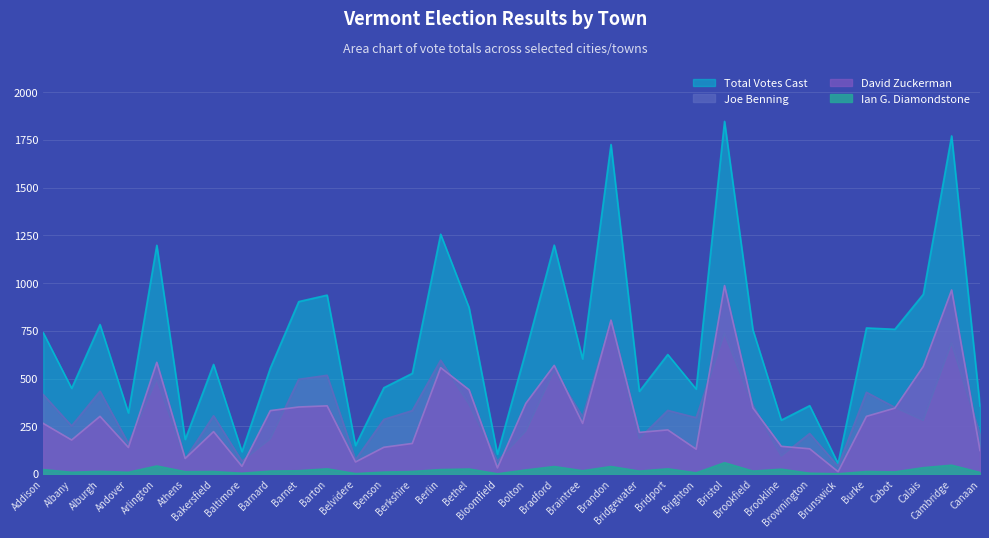

Is it true that David Zuckerman equals 188 at Arlington?

False